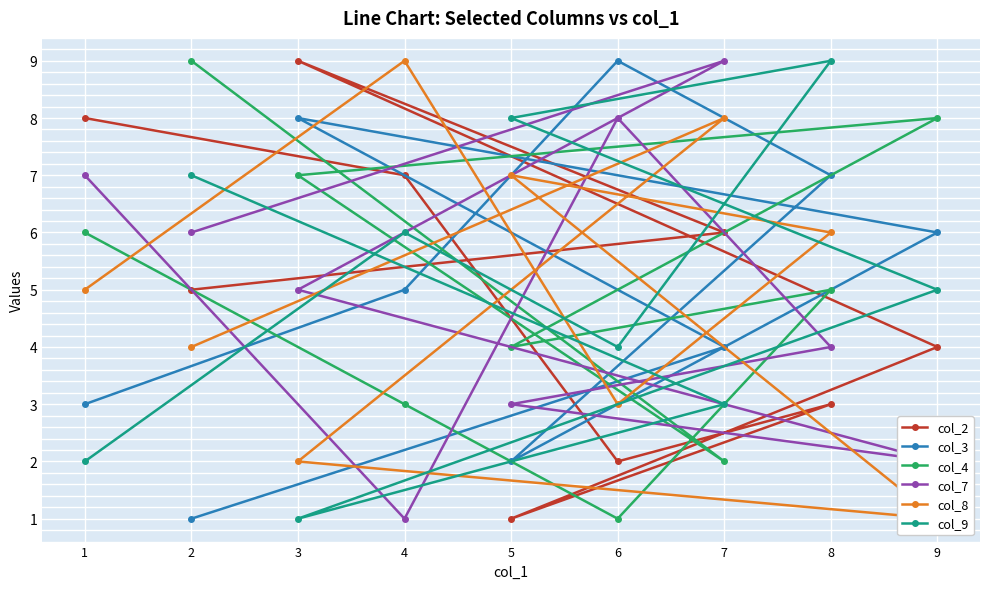

At which label does col_4 reach its minimum?

6